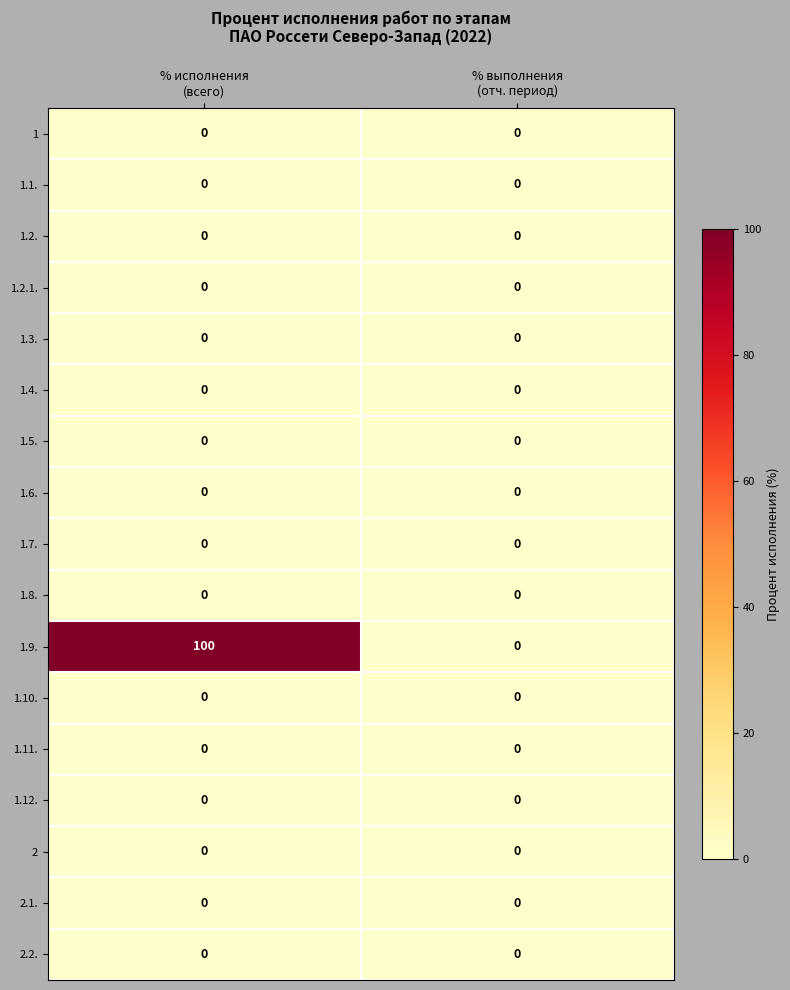

Which series has the largest range (max minus min)?

1.9.